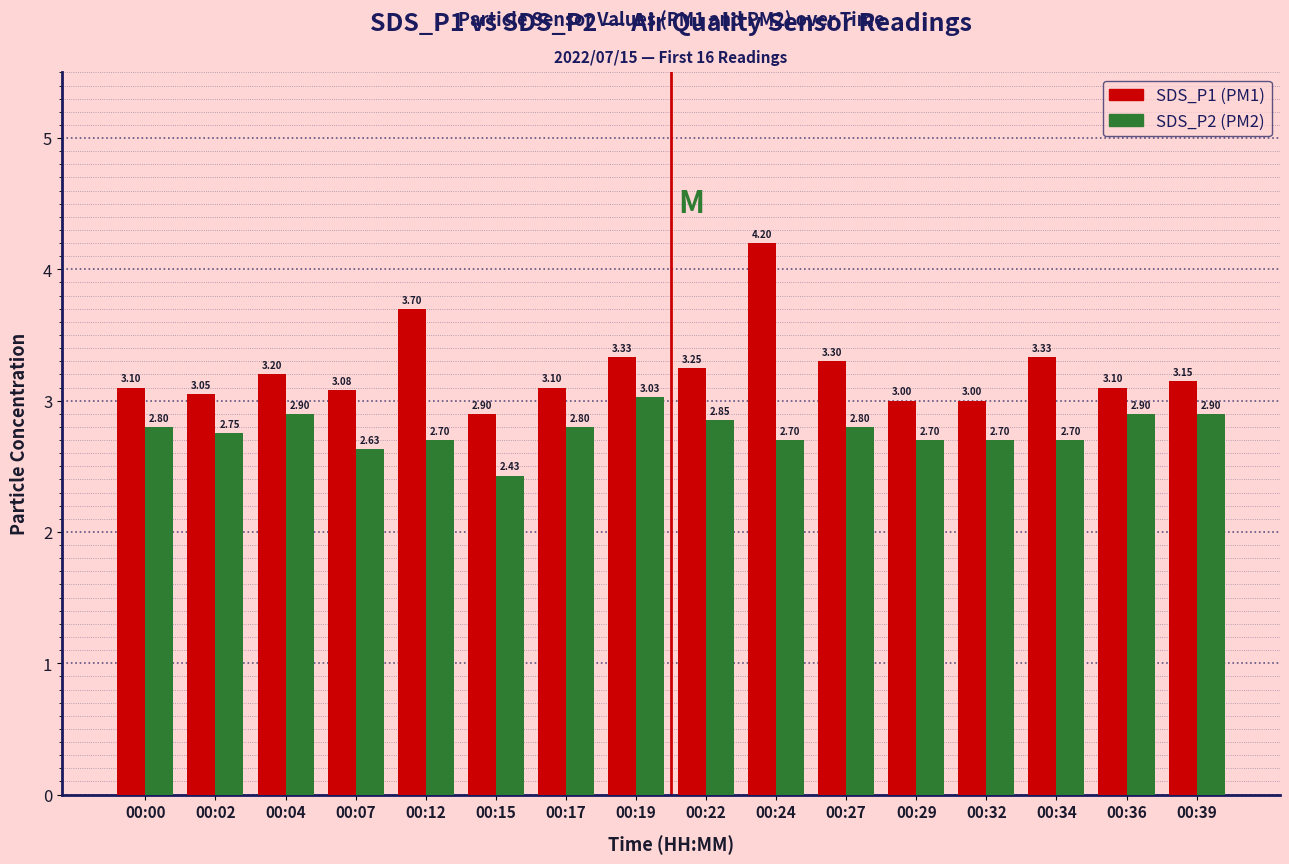

What is the spread (max minus min) of values at 00:29?

0.3